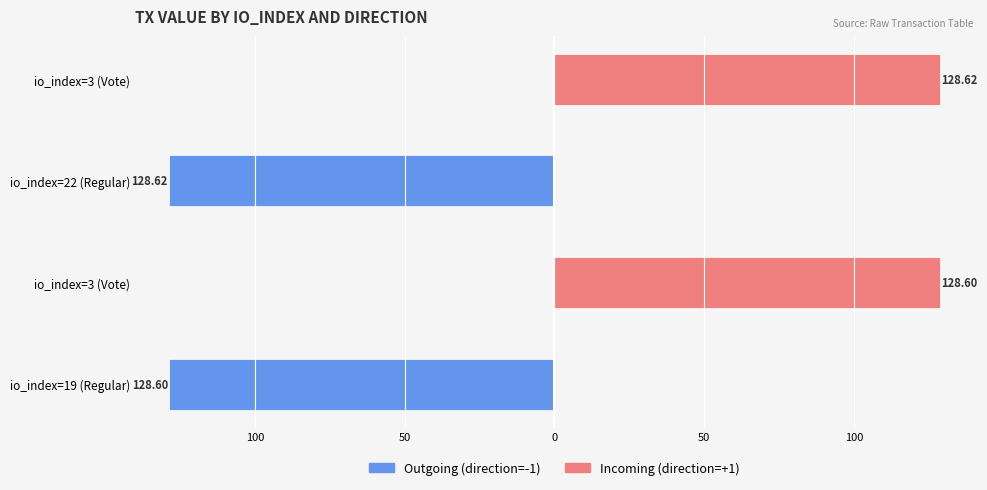

What is the spread (max minus min) of values at io_index=3 (Vote)?

128.6